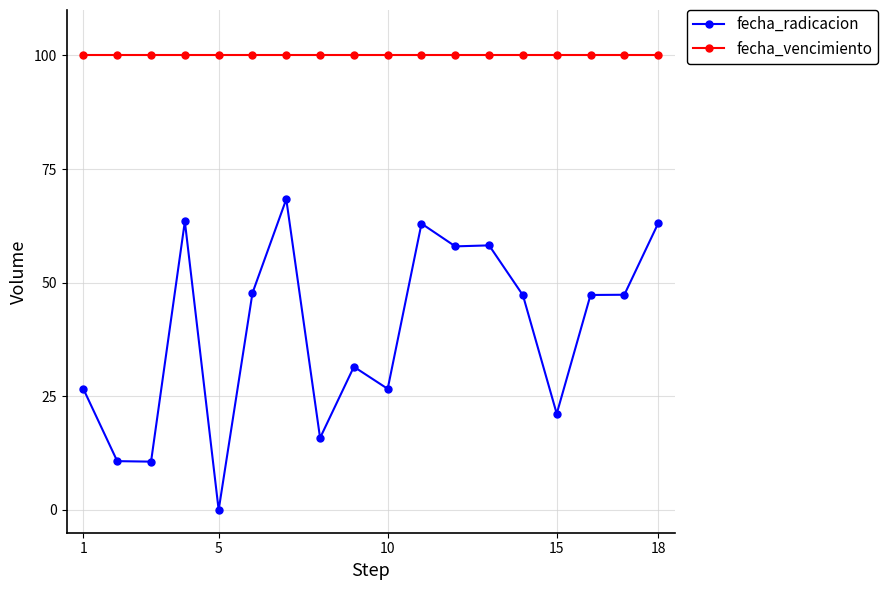

What is the minimum value for fecha_vencimiento?

100.0